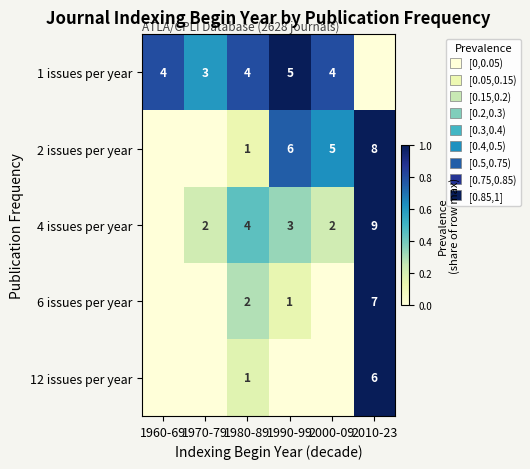

Is the value of 4 issues per year at 1990-99 greater than the value of 6 issues per year at 2010-23?

No